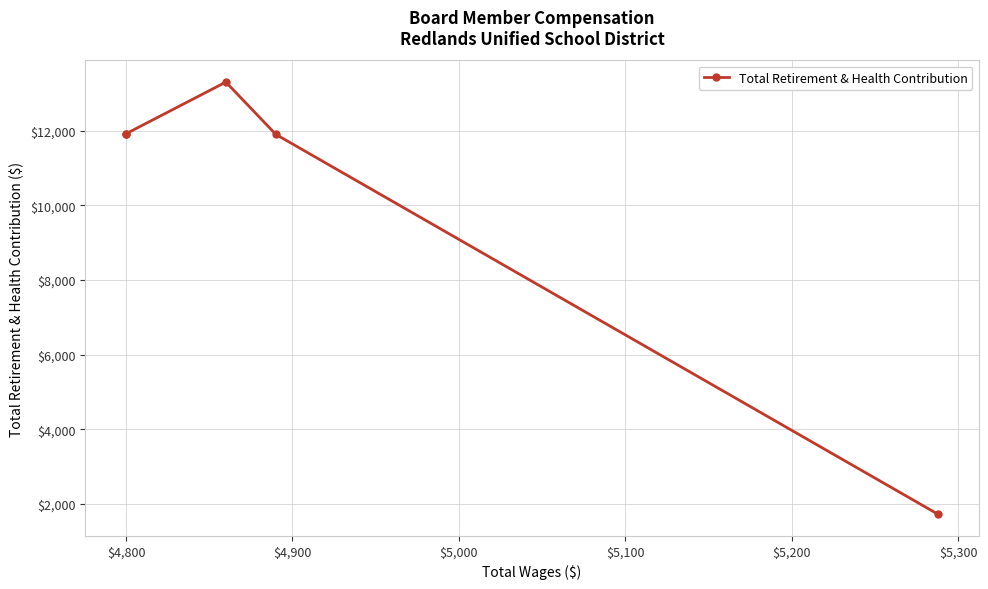

How many lines are shown in the chart?

1